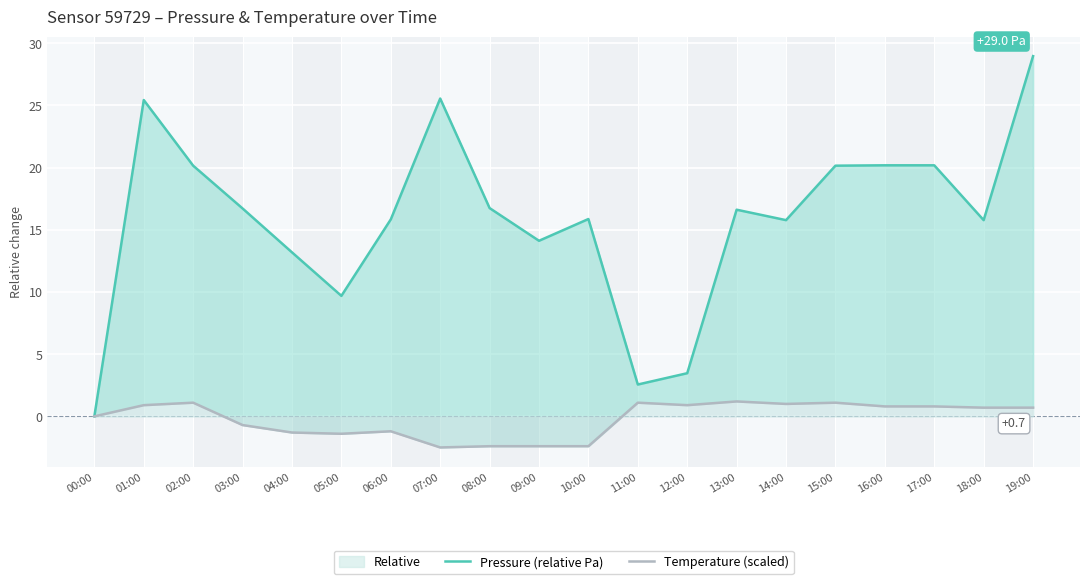

What is the label of the 10th point from the left?

09:00